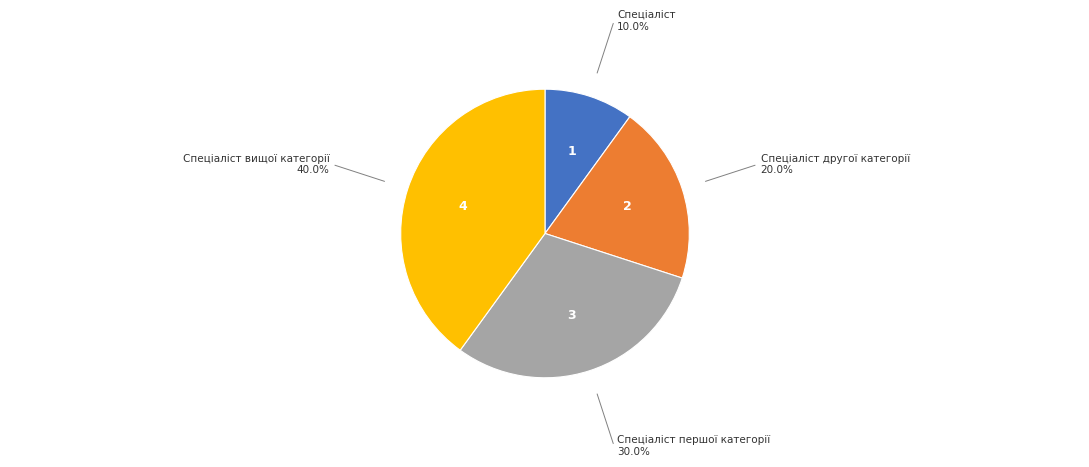

Is there any slice that represents more than half of the pie?

No